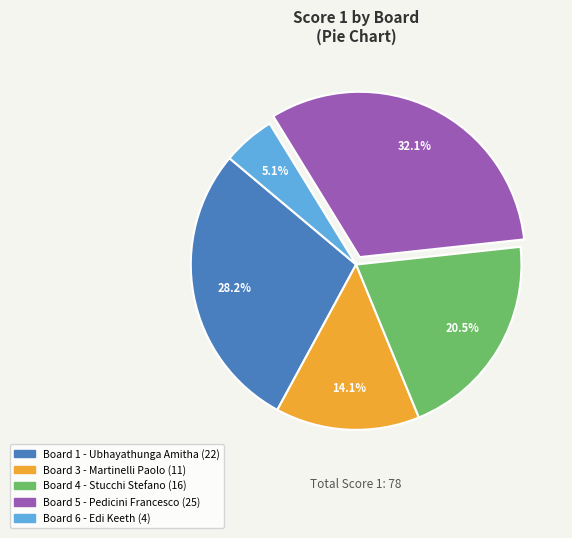

Which has a higher value, Board 3 - Martinelli Paolo (11) or Board 1 - Ubhayathunga Amitha (22)?

Board 1 - Ubhayathunga Amitha (22)